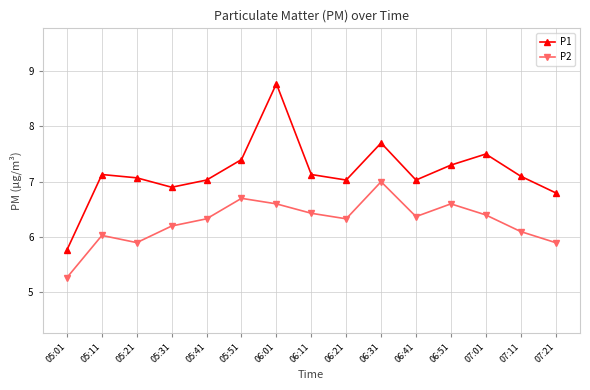

What is the maximum value for P2?

7.0